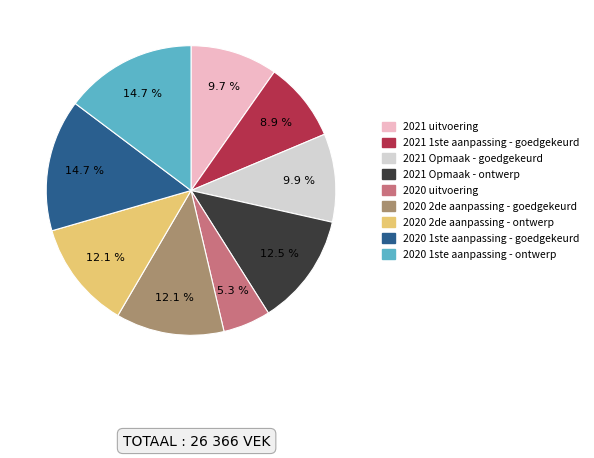

To the nearest percent, what percentage of the pie is 2020 1ste aanpassing - ontwerp?

15%